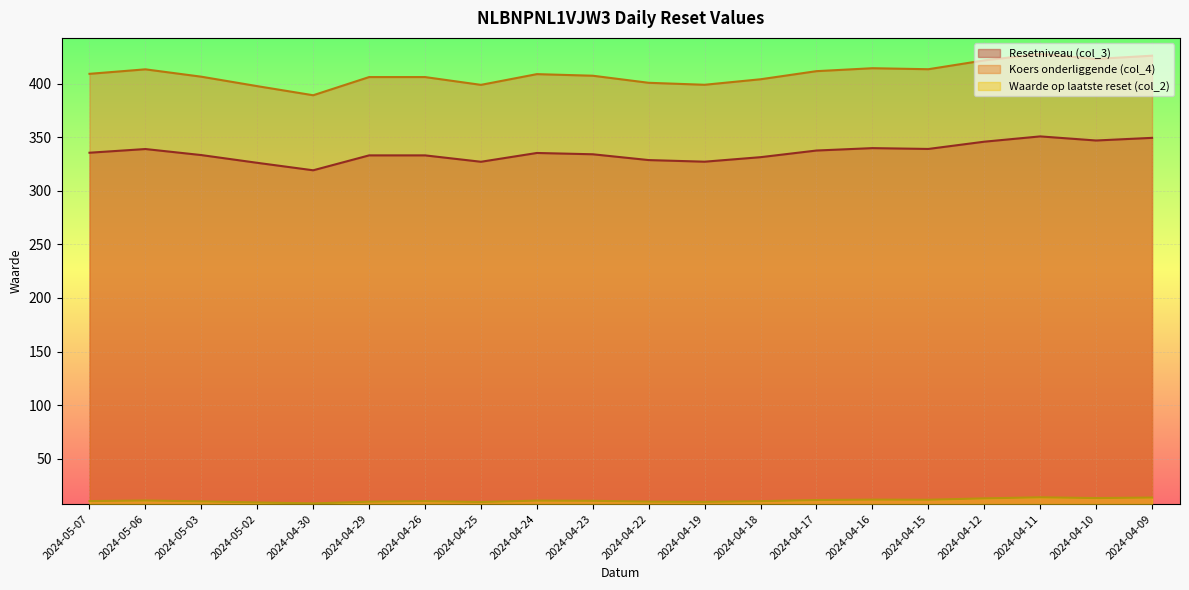

What is the average value of the Resetniveau (col_3) series?

335.7